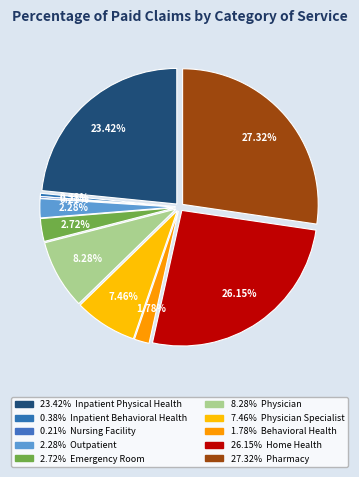

Which slice is the smallest?

Nursing Facility